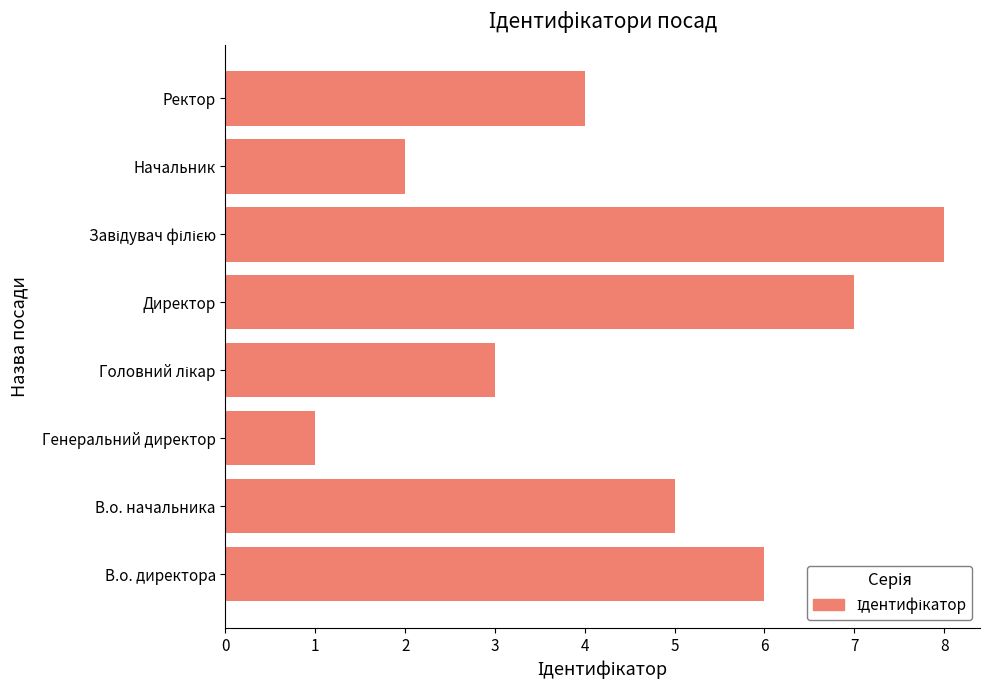

Are the bars grouped side by side (vs. stacked)?

No